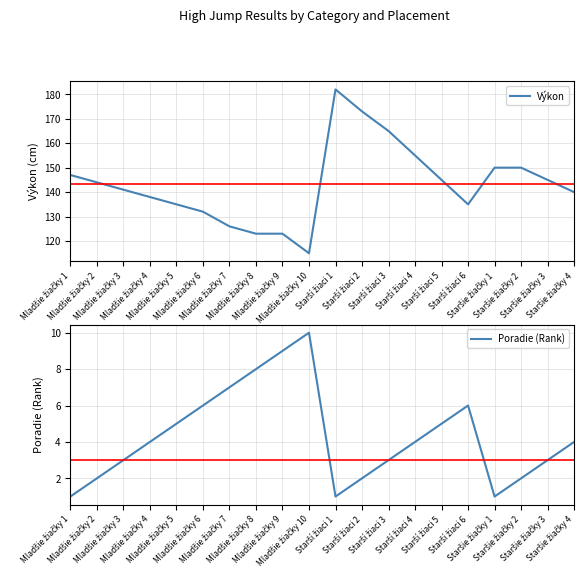

The Poradie (Rank) series shows 2 at Mladšie žiačky 7. True or false?

False